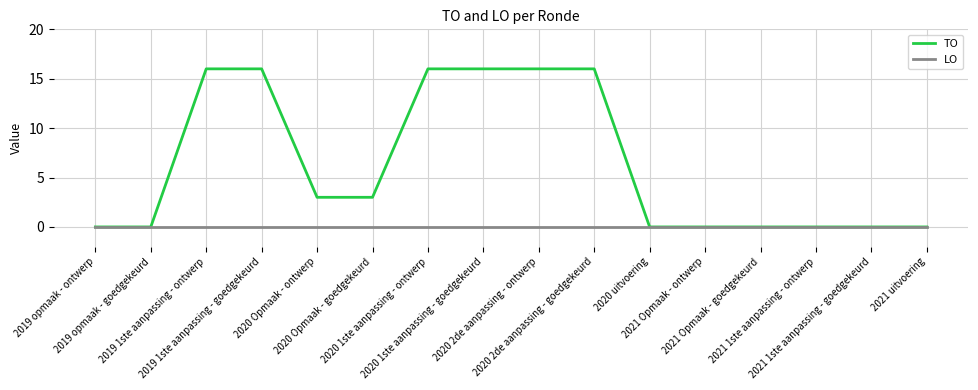

The value of LO at 2020 2de aanpassing - goedgekeurd is 0. True or false?

True